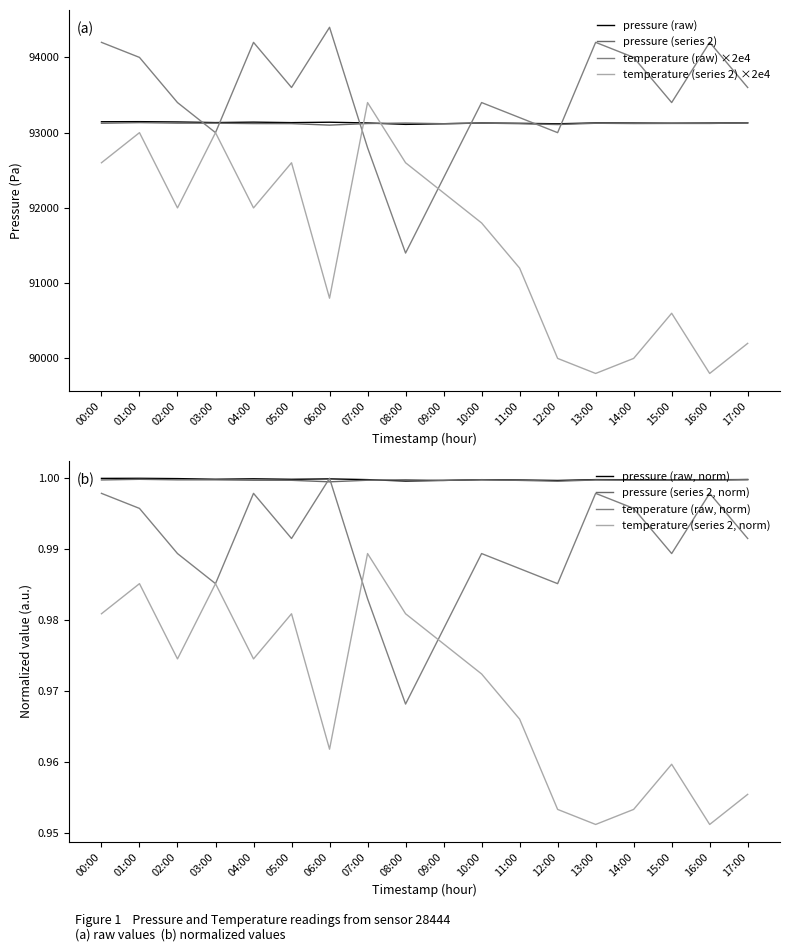

Is the value of pressure_smoothed at 12:00 greater than the value of temp_smoothed at 03:00?

Yes